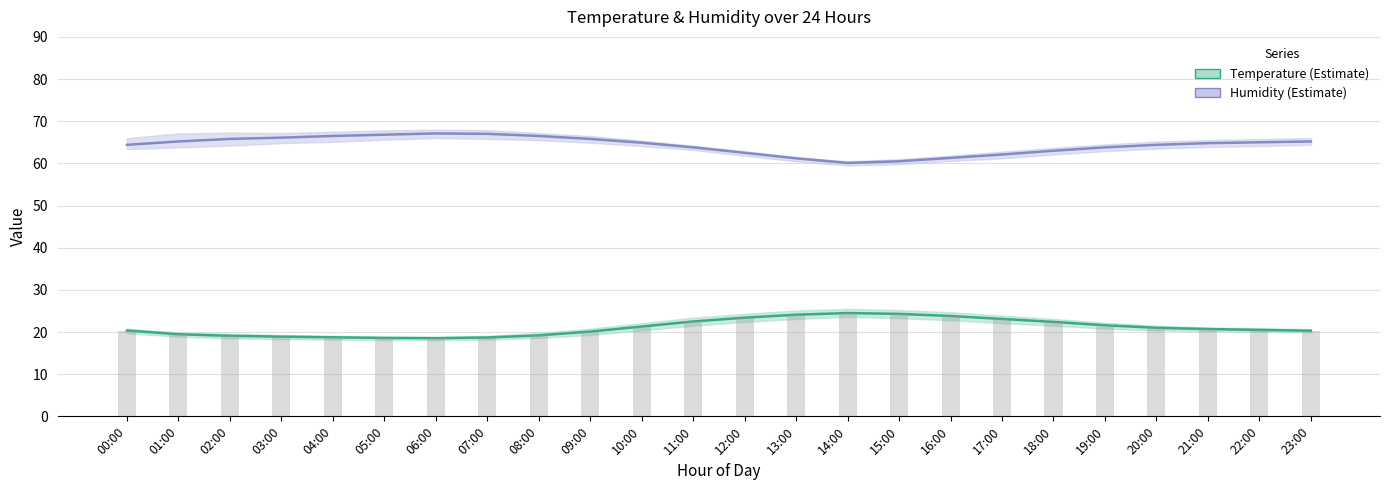

What is the difference between the second highest and minimum values in the Humidity series?

6.9